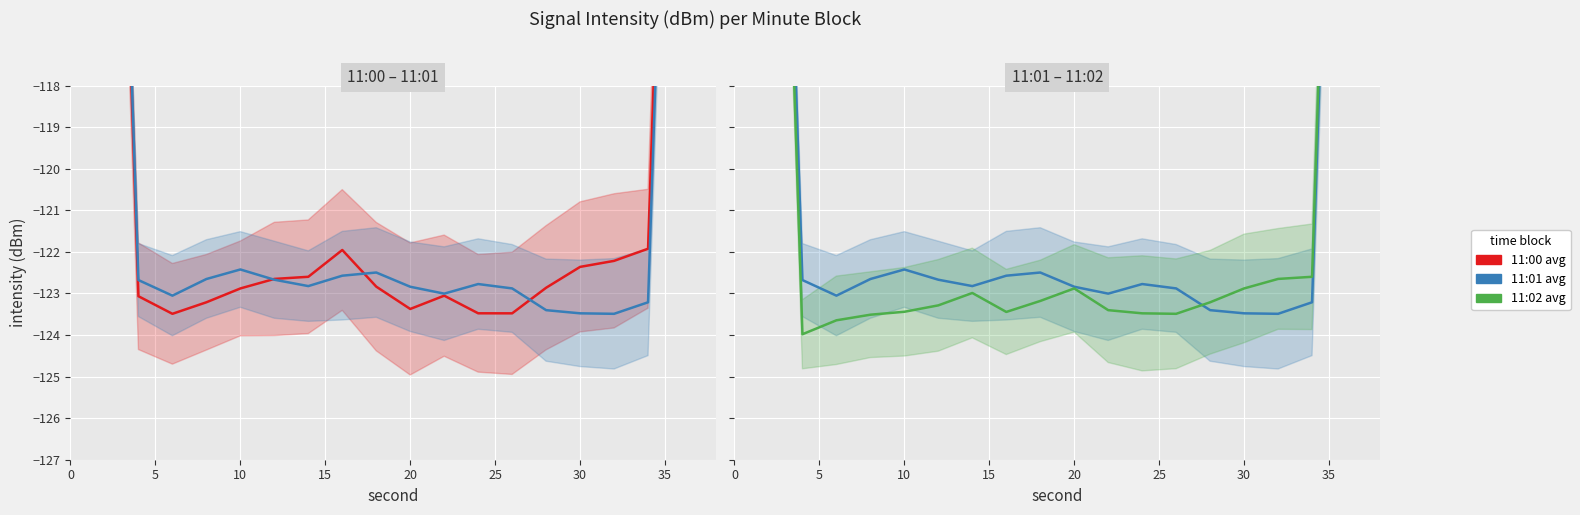

What is the spread (max minus min) of values at 10?

1.0